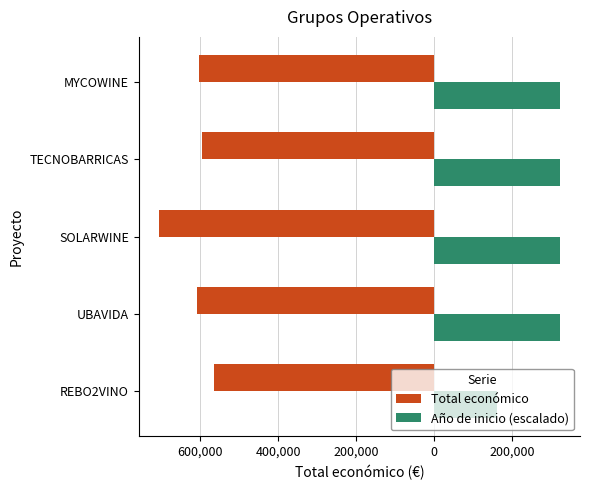

What are all the series names shown in the legend?

Total económico, Año de inicio (escalado)